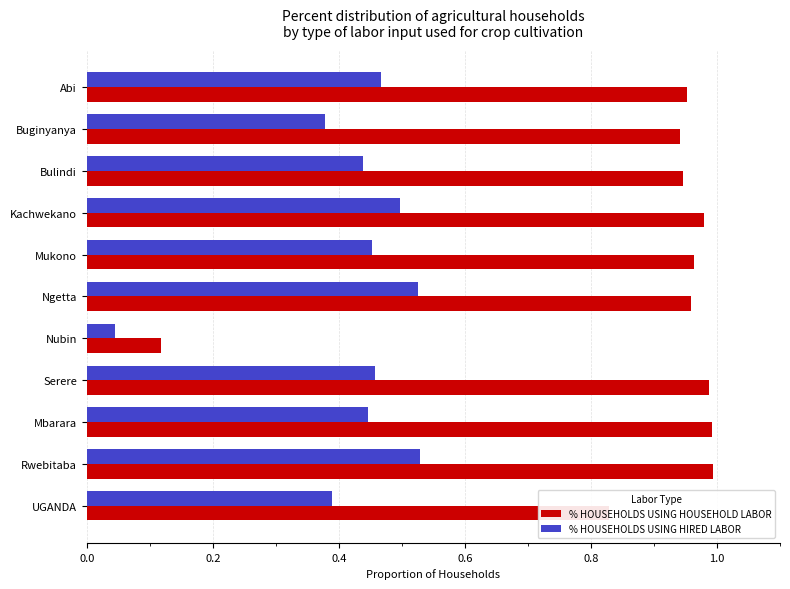

Which category has the lowest value across all series?

Nubin